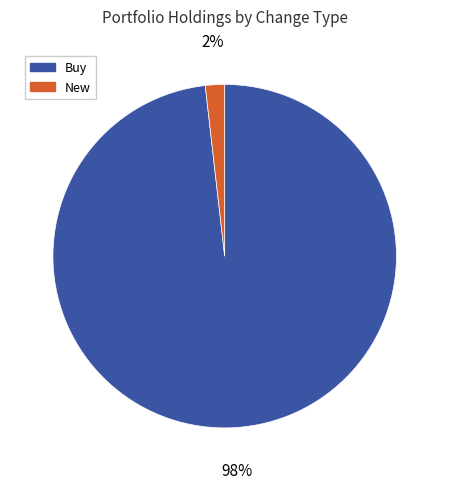

Is there a majority slice in this chart?

Yes